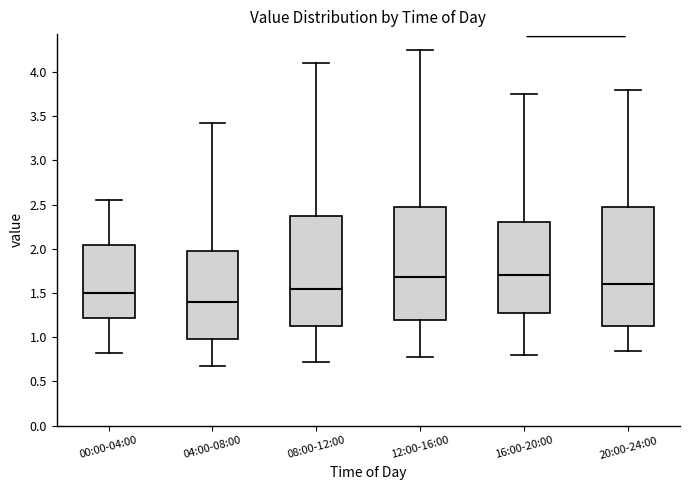

Comparing the boxes themselves (not the whiskers), which one is the tallest?

20:00-24:00